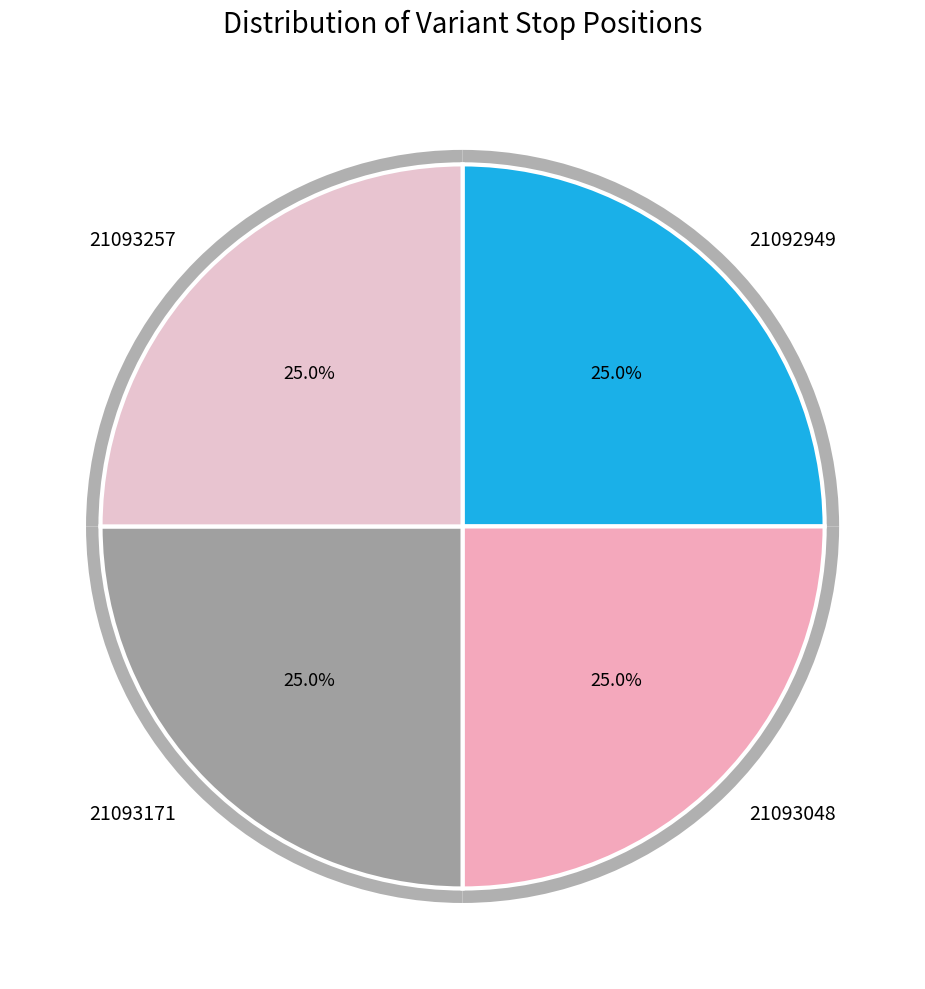

True or false: 21092949 accounts for 25% of the total.

True